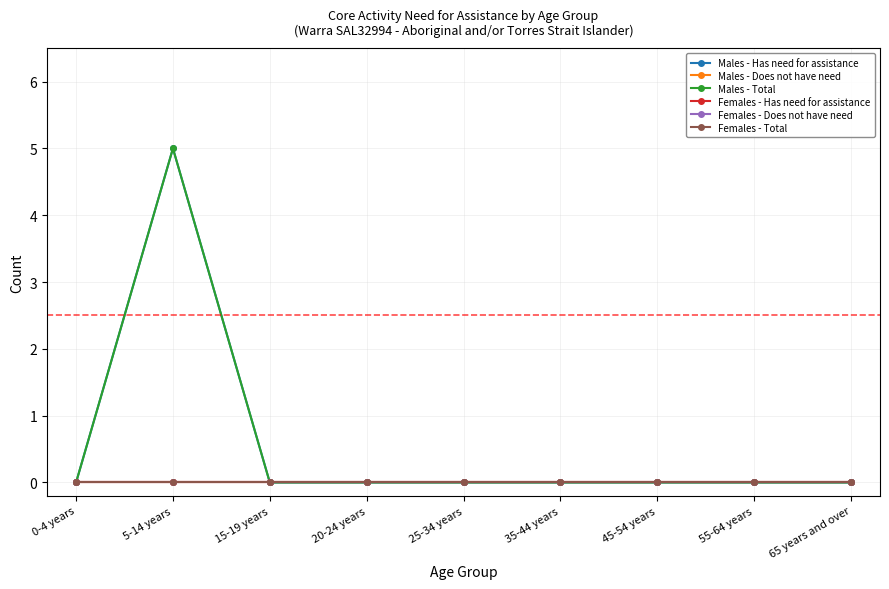

Is this an area chart (filled region under the line)?

No